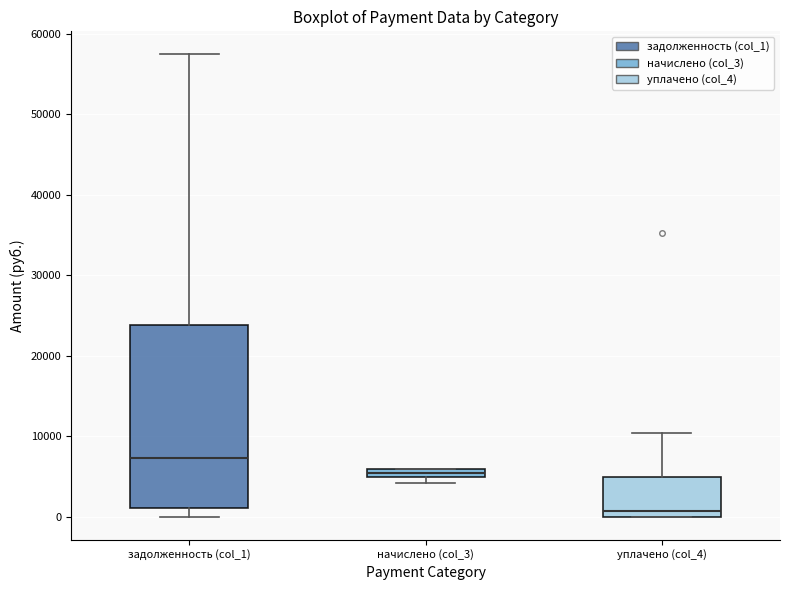

Where does the upper whisker of the box for уплачено (col_4) end on the y-axis? The values are not printed on the chart, so give them approximately, as read against the axis.

10000